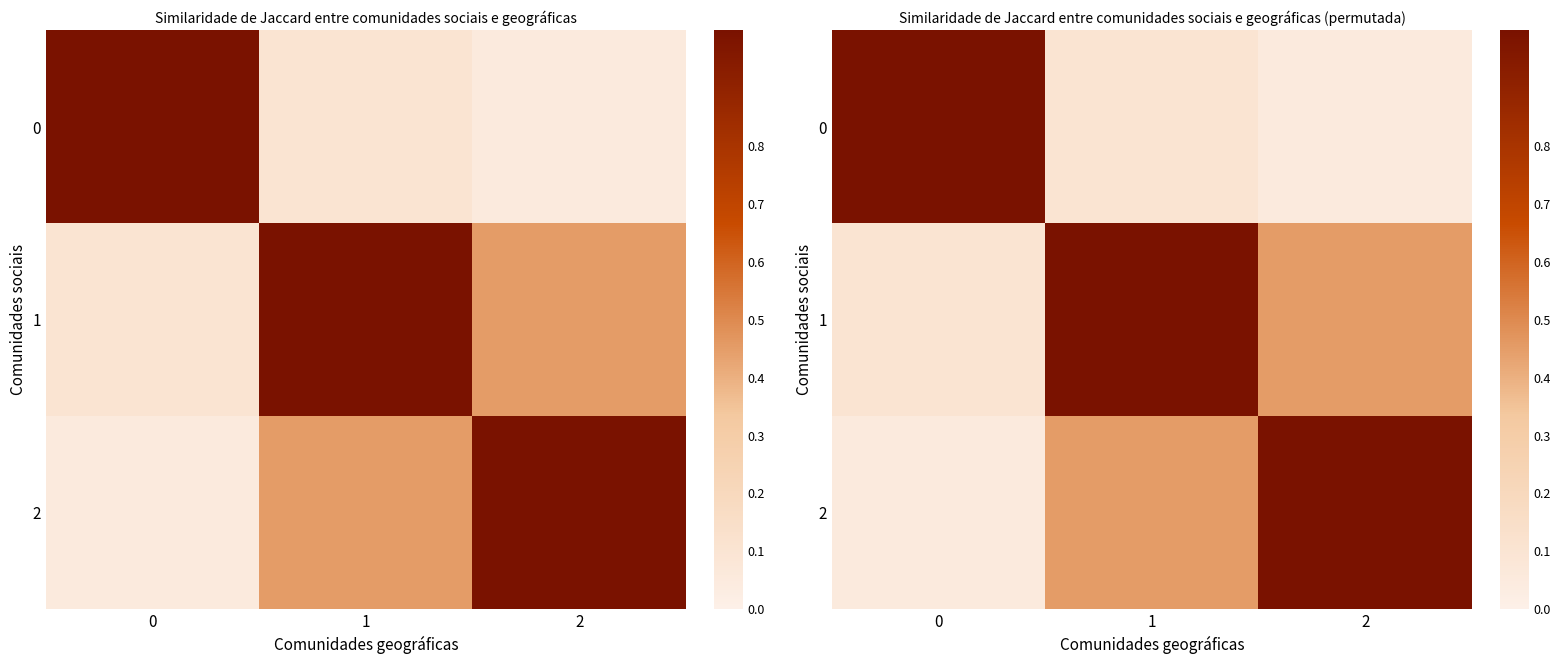

At which category does the chart reach its minimum across all series?

2